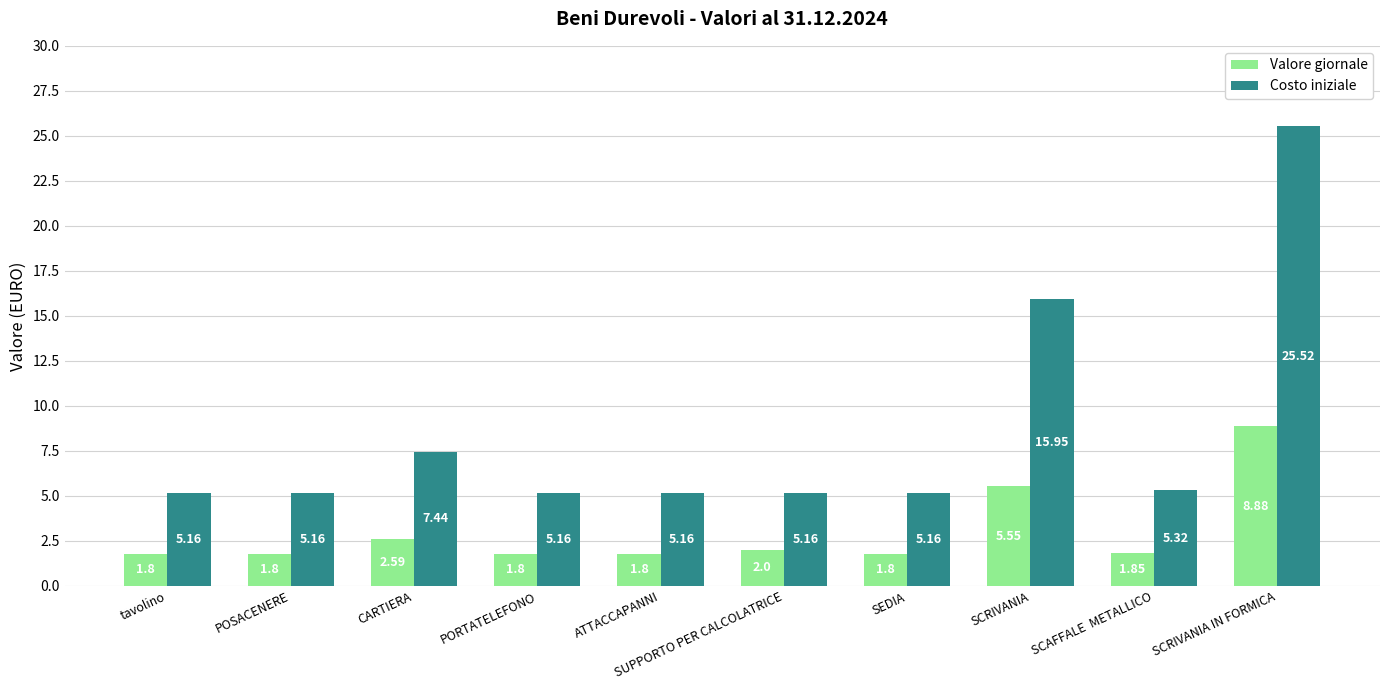

True or false: Costo iniziale has a value of 3.3 at SUPPORTO PER CALCOLATRICE.

False